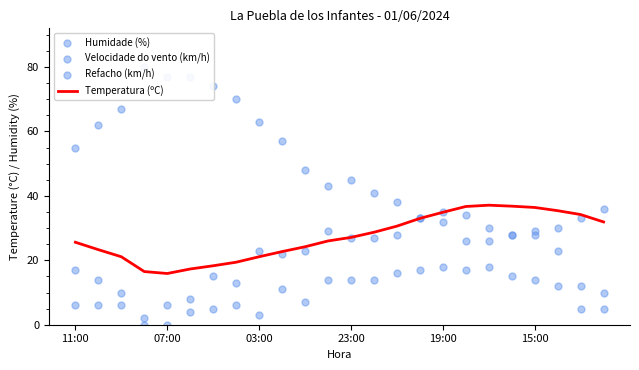

What is the total value across all series at 22?

84.2